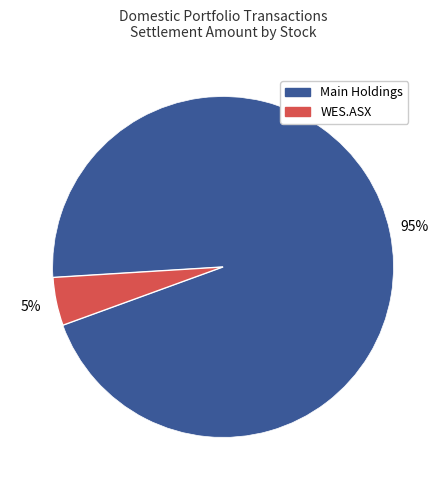

Does any single category account for the majority?

Yes